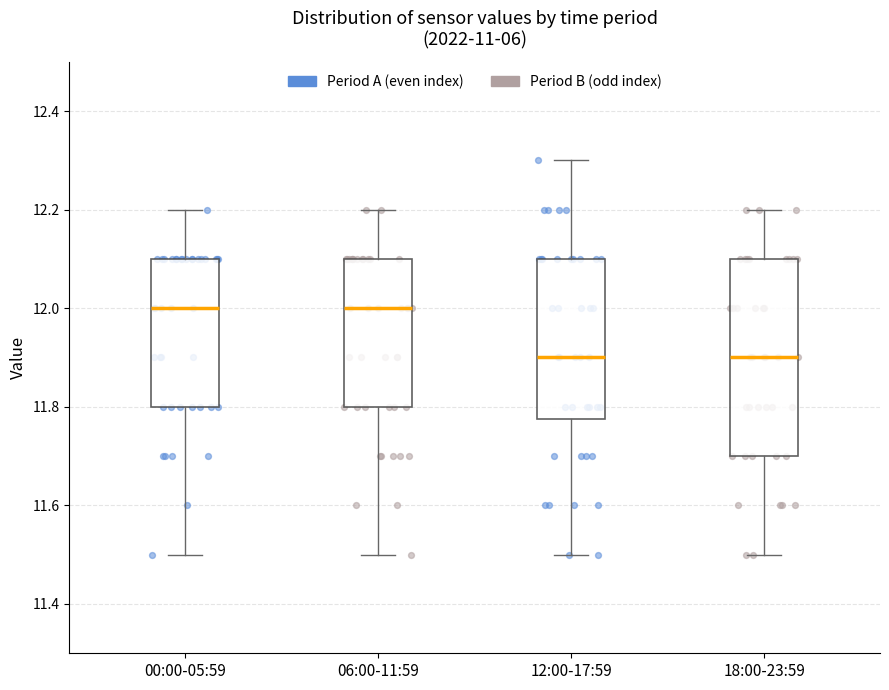

Reading left to right, read every box against the y-axis: the position of its median line, the range the box covers, and the ends of its whiskers. The values are not printed on the chart, so give them approximately, as read against the axis.

00:00-05:59: median 12.00, box 11.80 to 12.10, whiskers 11.50 to 12.20
06:00-11:59: median 12.00, box 11.80 to 12.10, whiskers 11.50 to 12.20
12:00-17:59: median 11.90, box 11.78 to 12.10, whiskers 11.50 to 12.30
18:00-23:59: median 11.90, box 11.70 to 12.10, whiskers 11.50 to 12.20